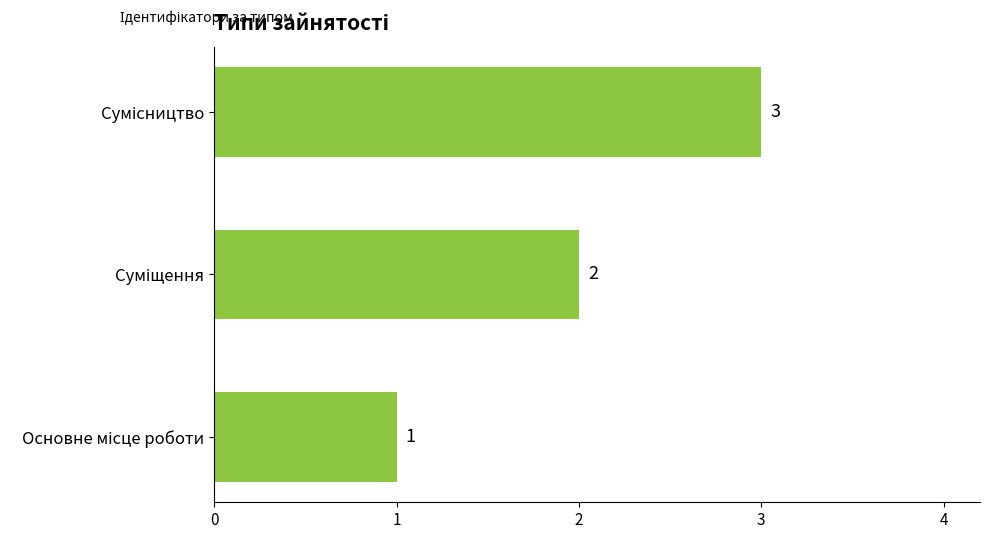

What is the greatest value displayed?

3